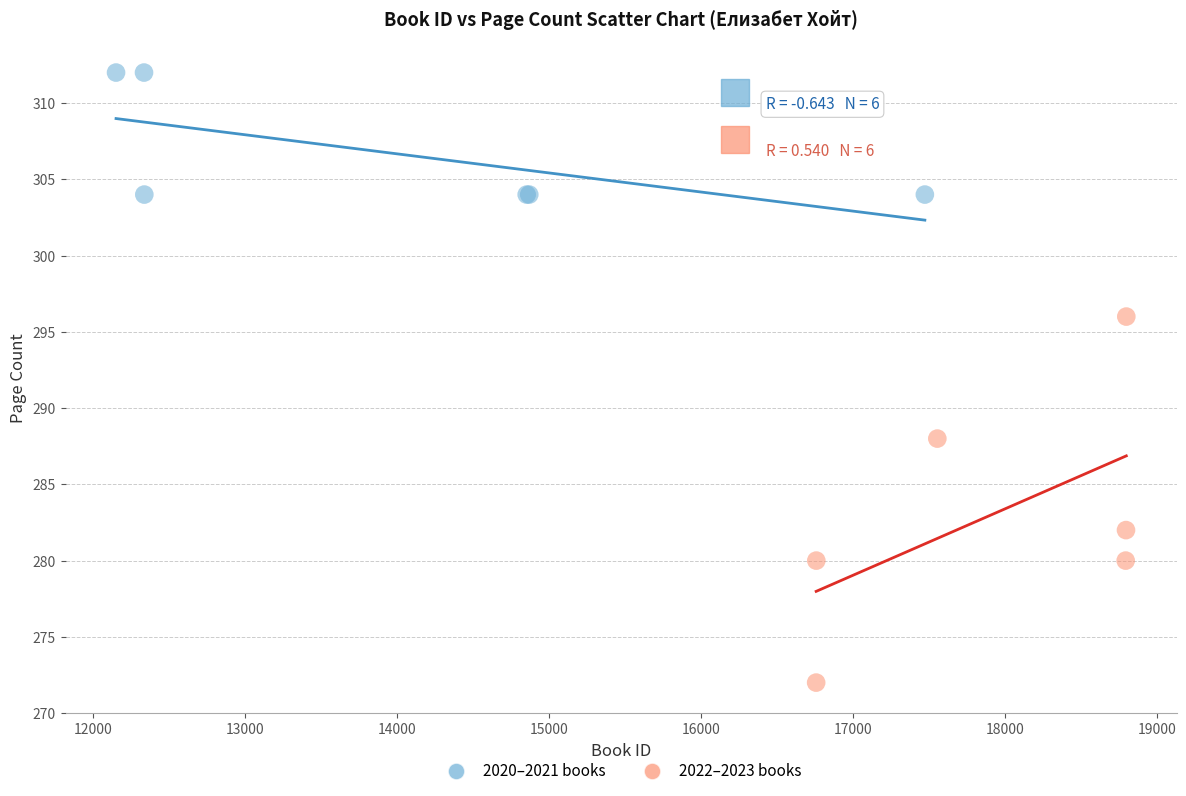

What are all the series names shown in the legend?

2020–2021 books, 2022–2023 books